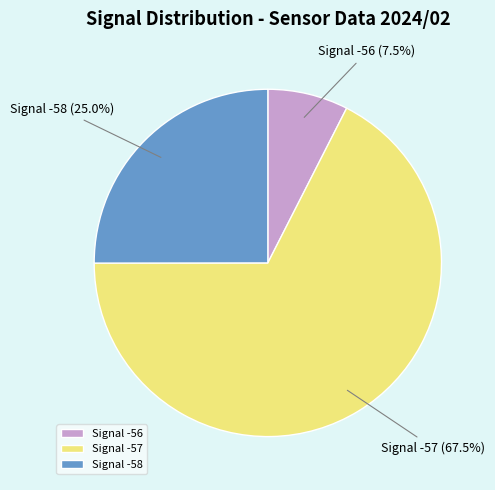

What is the ratio of the value at Signal -58 to the value at Signal -56?

3.3